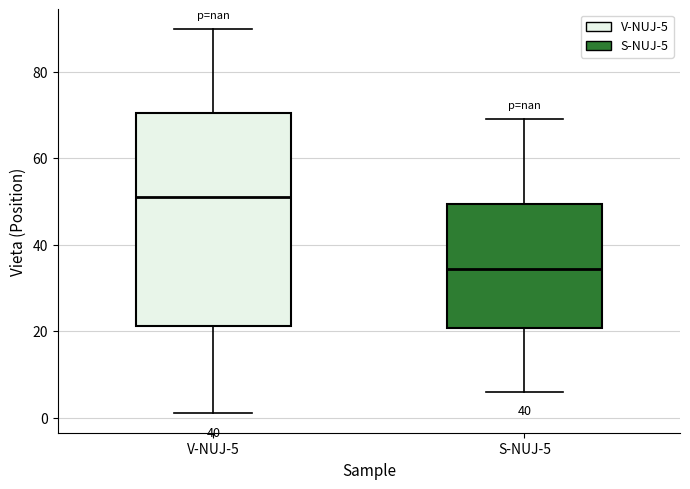

Comparing the boxes themselves (not the whiskers), which one is the tallest?

V-NUJ-5